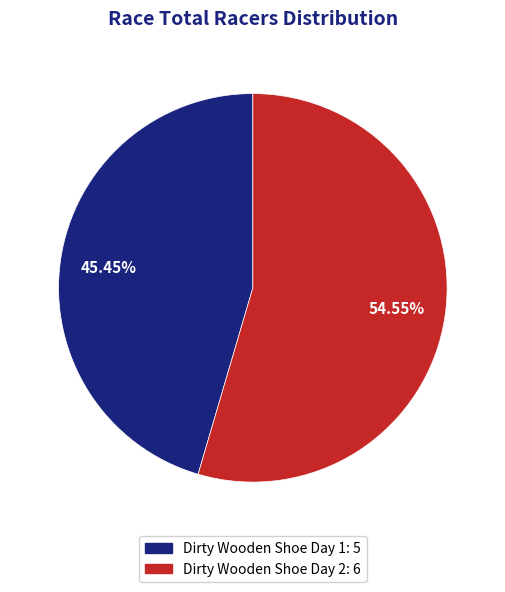

To the nearest percent, what is the difference between the largest and smallest slice percentages?

9%